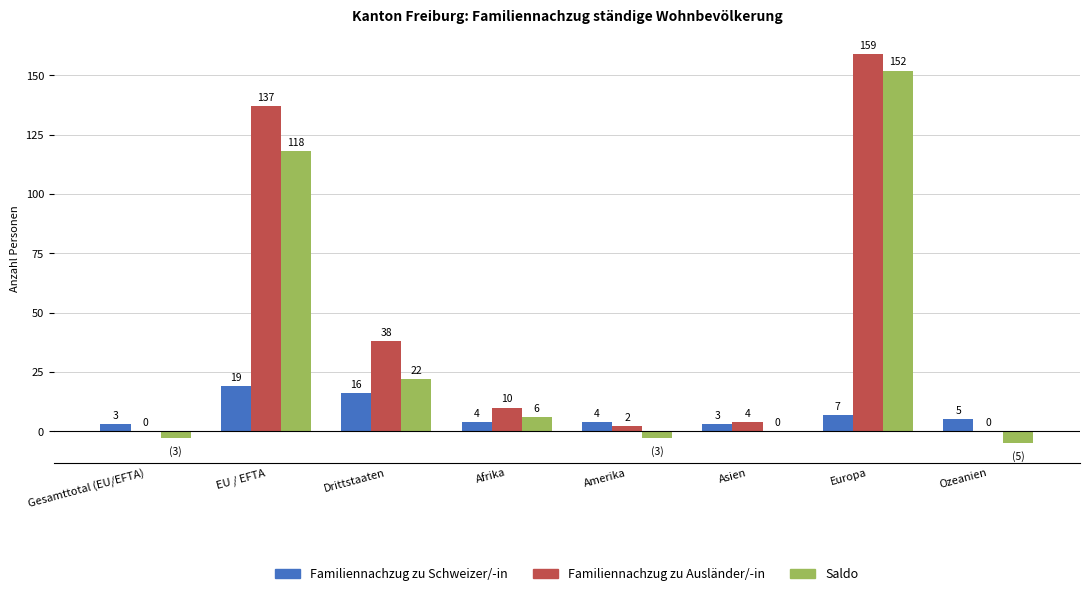

The value of Familiennachzug zu Ausländer/-in at Europa is 72. True or false?

False